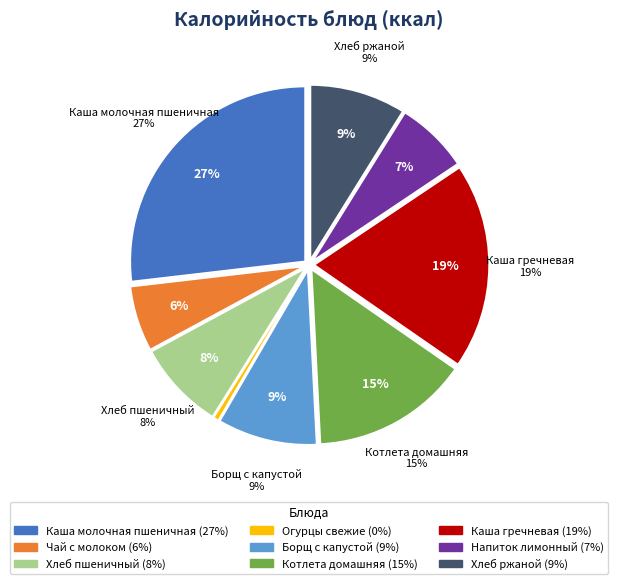

Which slice is the largest?

Каша молочная пшеничная